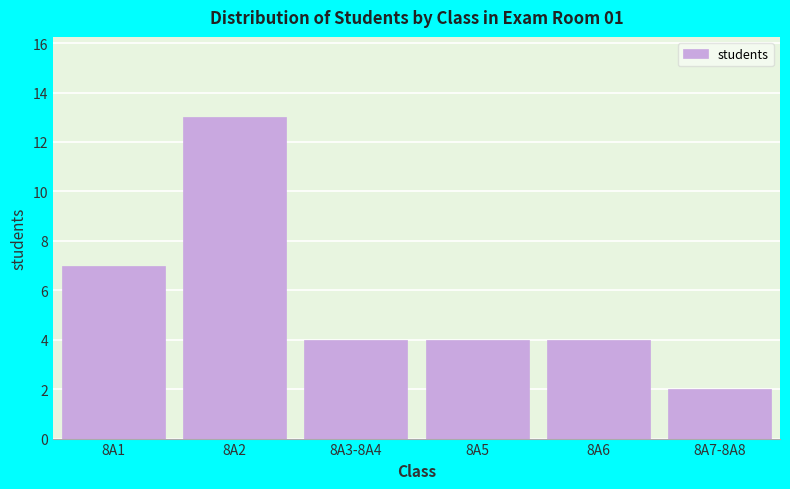

Reading left to right, transcribe all the data shown in this chart.

7	13	4	4	4	2